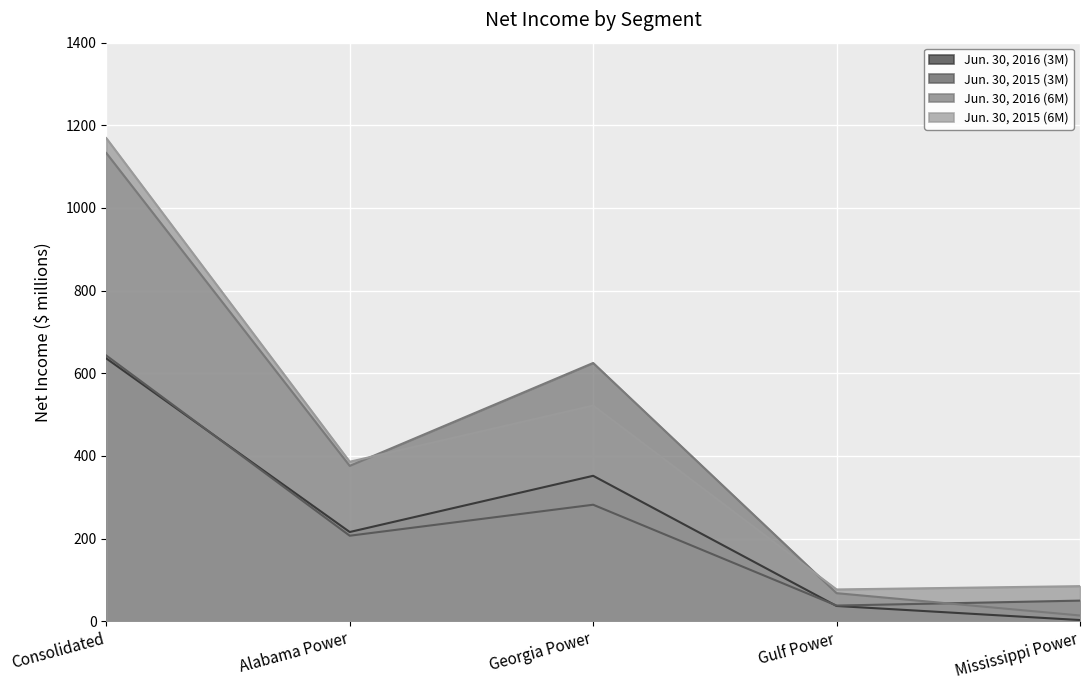

True or false: Jun. 30, 2015 (3M) and Jun. 30, 2015 (6M) cross at least once.

False